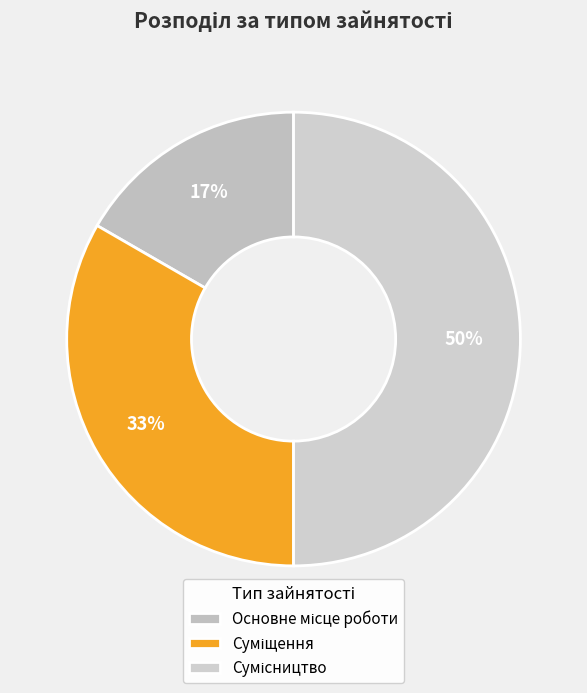

Does Суміщення represent more than half of the total?

No